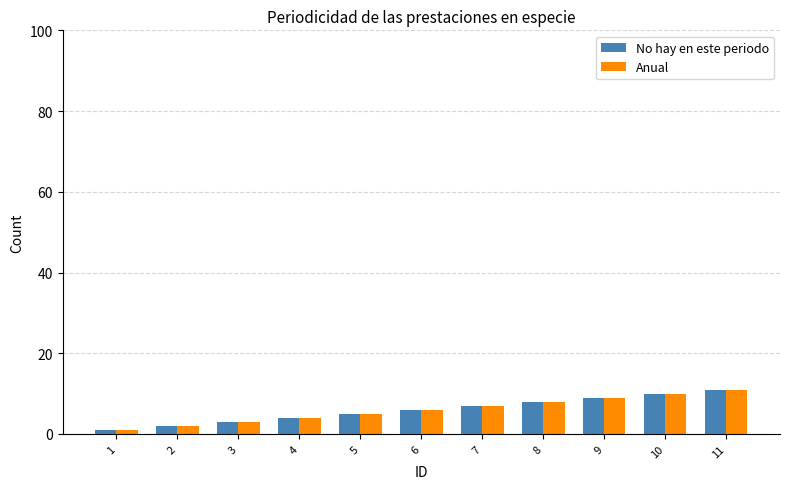

Is it true that Anual equals 10 at 10?

True